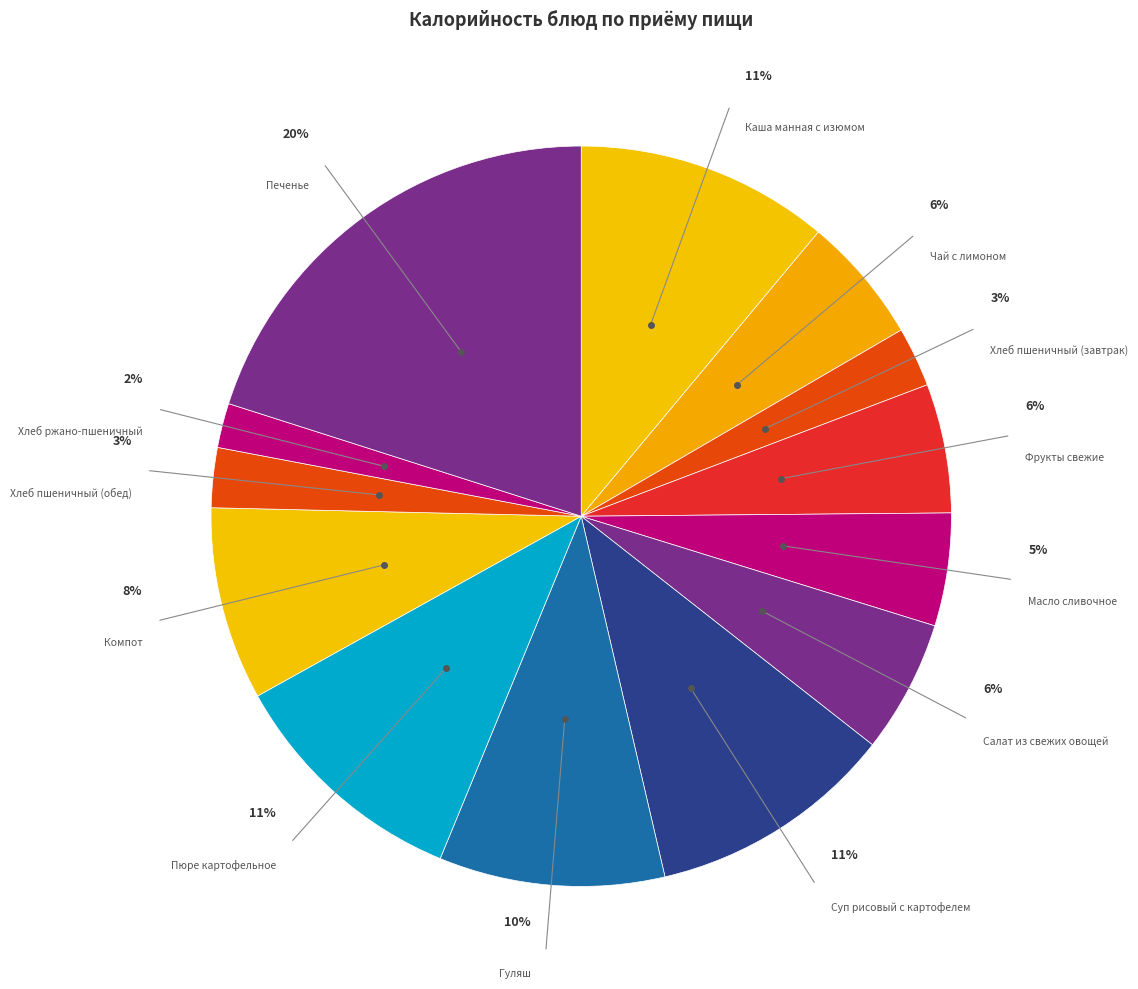

Does Пюре картофельное account for over 50% of the chart?

No